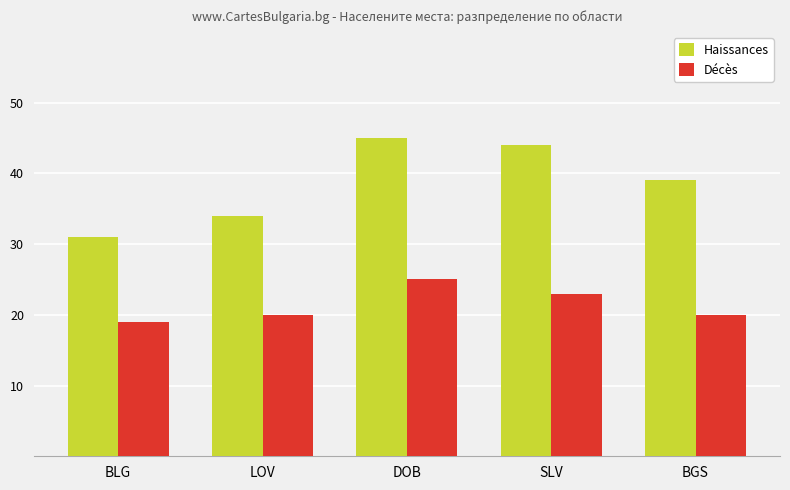

How many groups of bars are there?

5